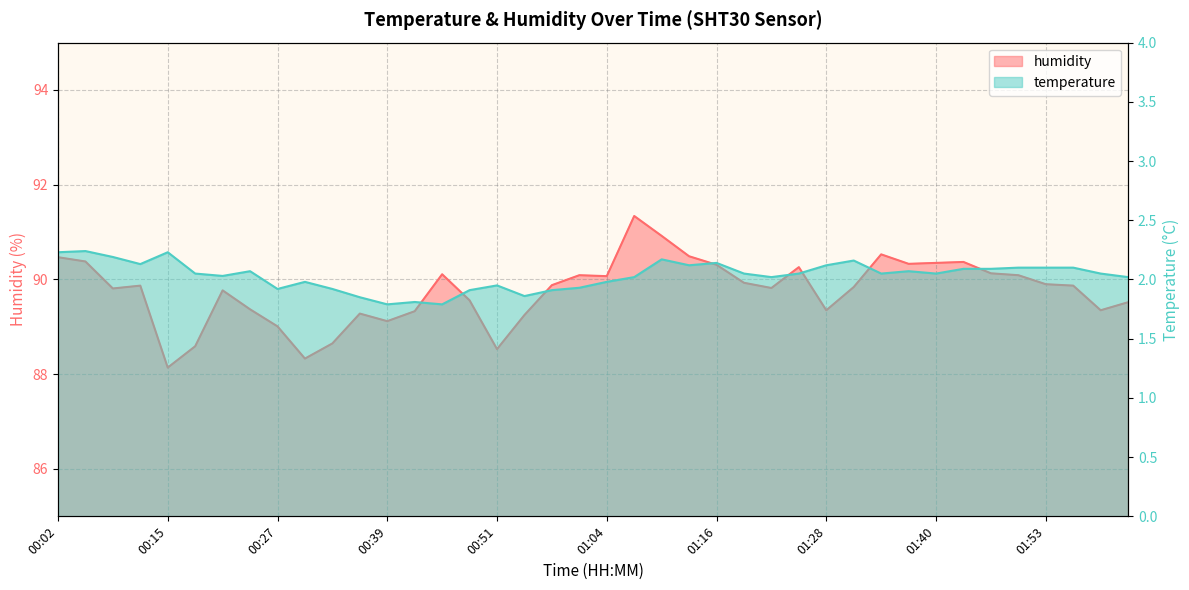

True or false: humidity and temperature cross at least once.

False